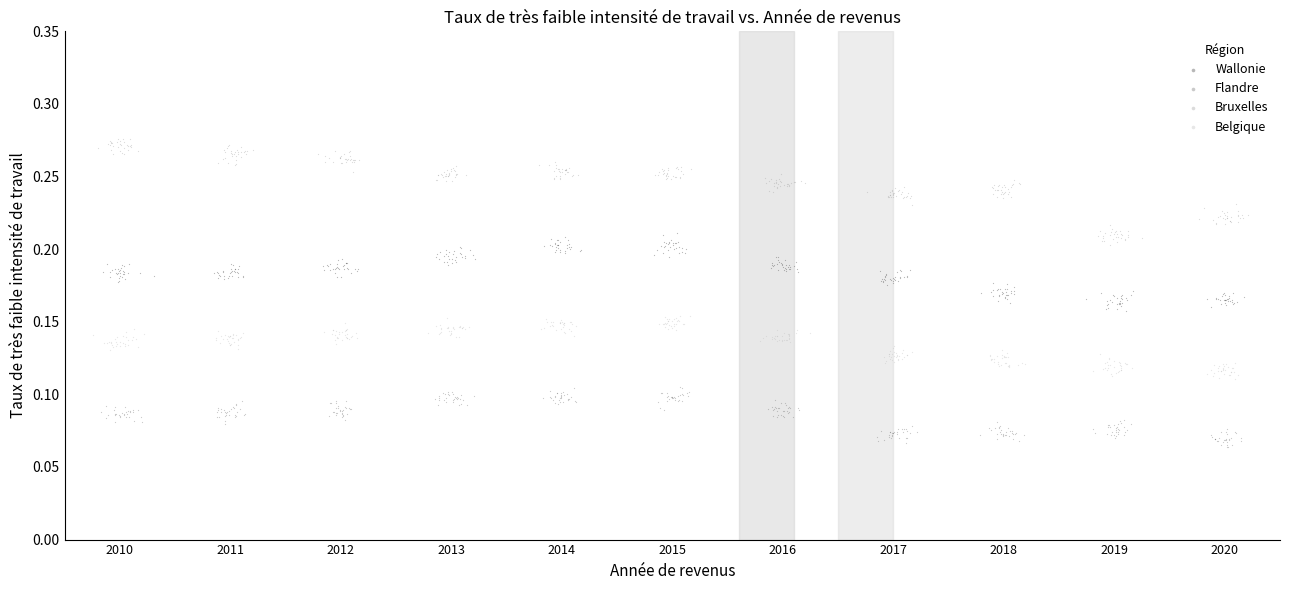

Which series has the largest Y range (max minus min)?

Bruxelles